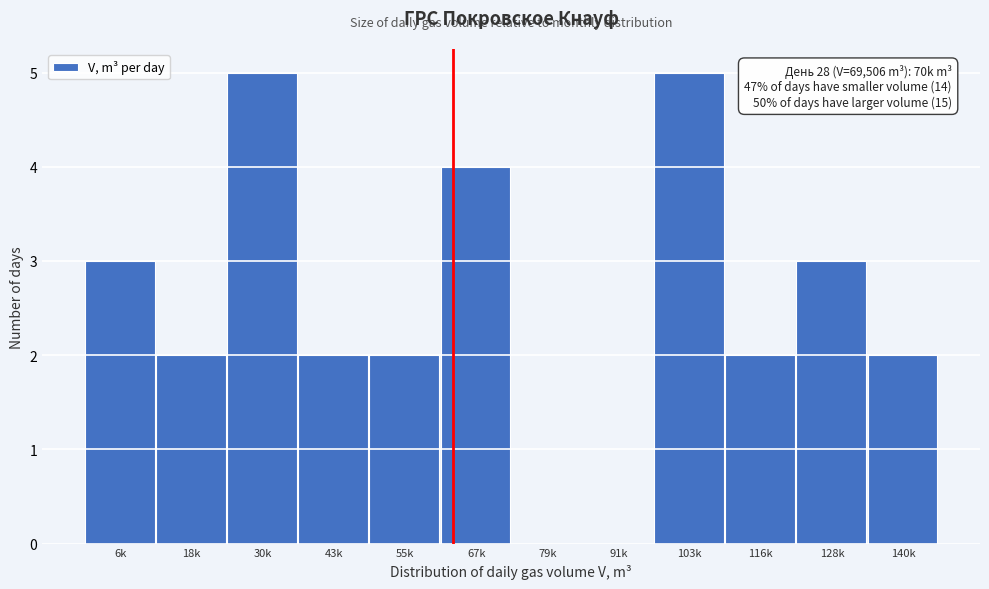

Reading left to right, what are all the values shown in this chart?

6k=3	18k=2	30k=5	43k=2	55k=2	67k=4	79k=0	91k=0	103k=5	116k=2	128k=3	140k=2